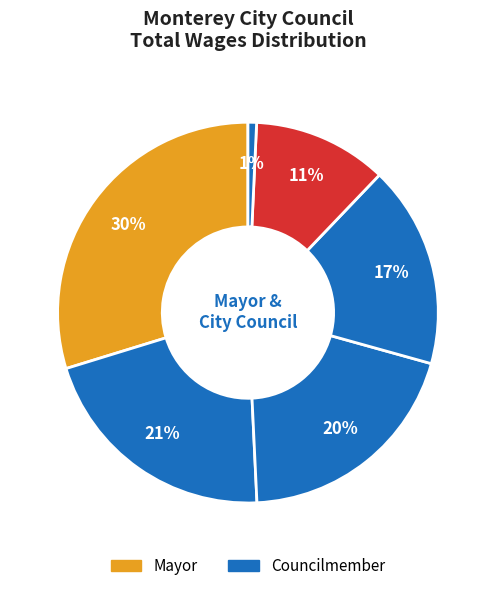

How many segments does this pie chart have?

6